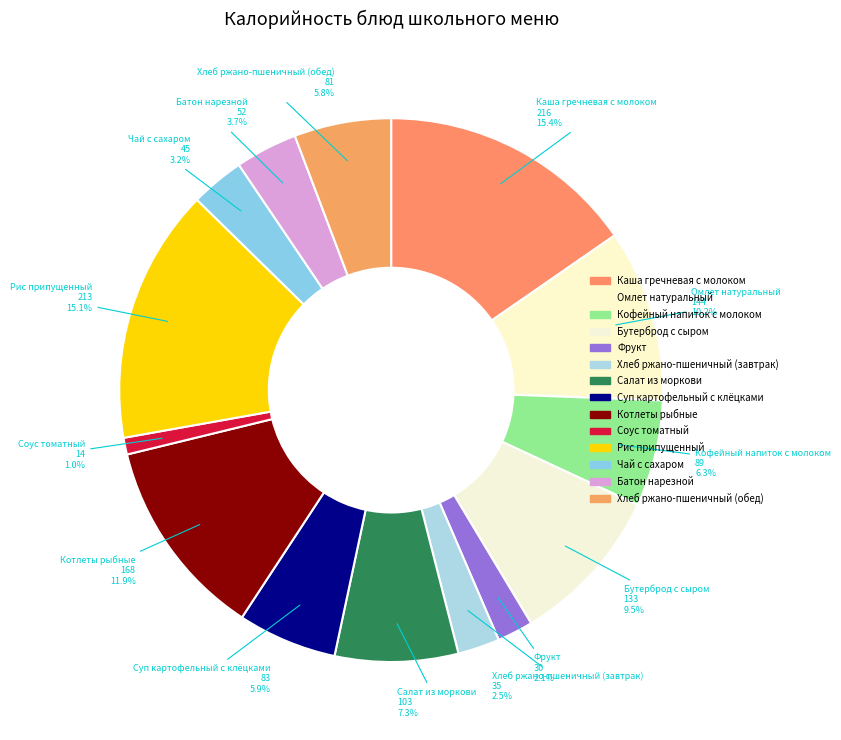

Does any single category account for the majority?

No